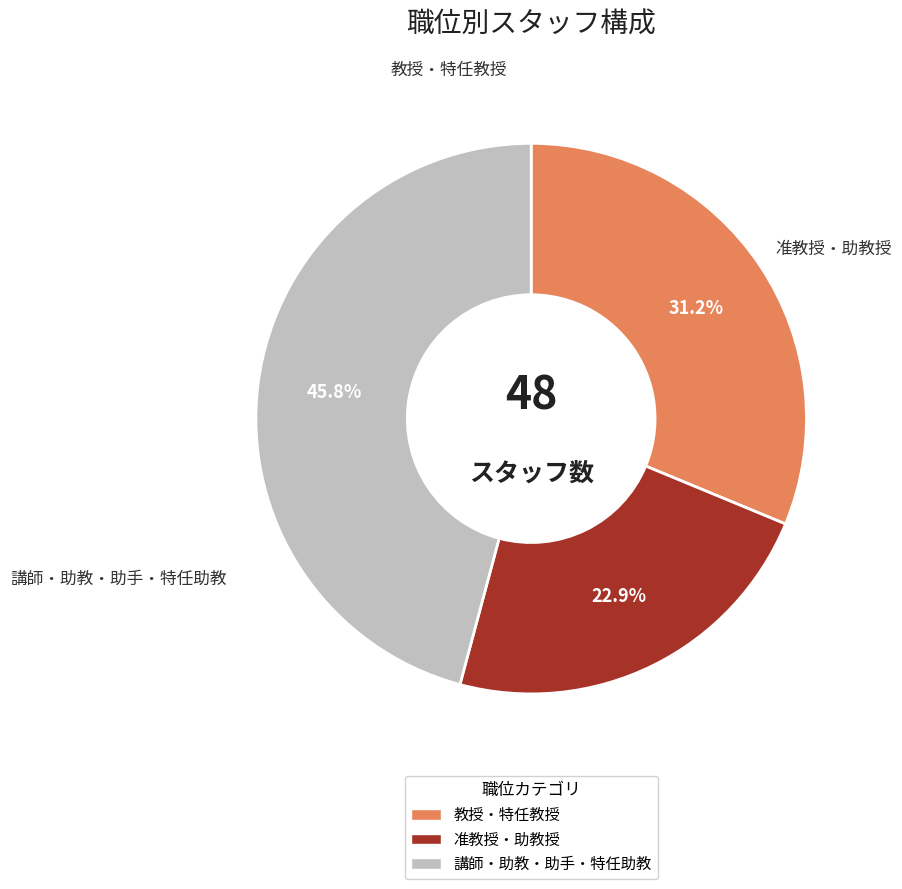

Is there a majority slice in this chart?

No